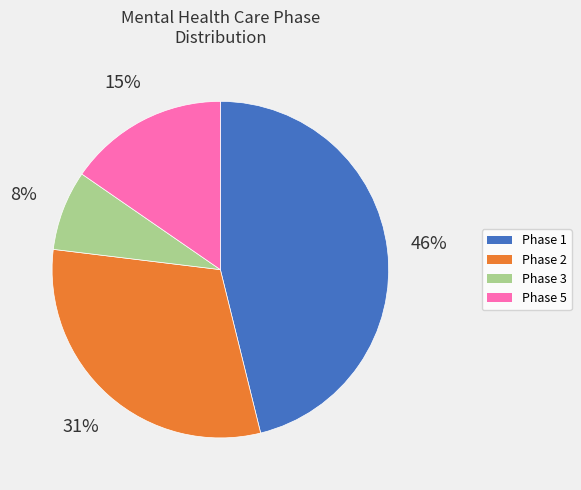

True or false: Phase 3 accounts for 18% of the total.

False